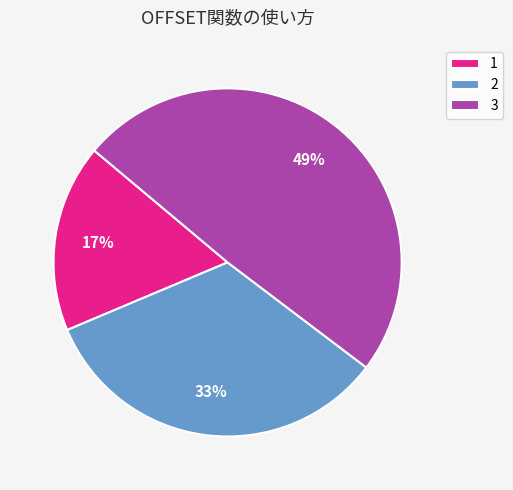

To the nearest percent, what is the combined percentage of 1 and 3?

67%